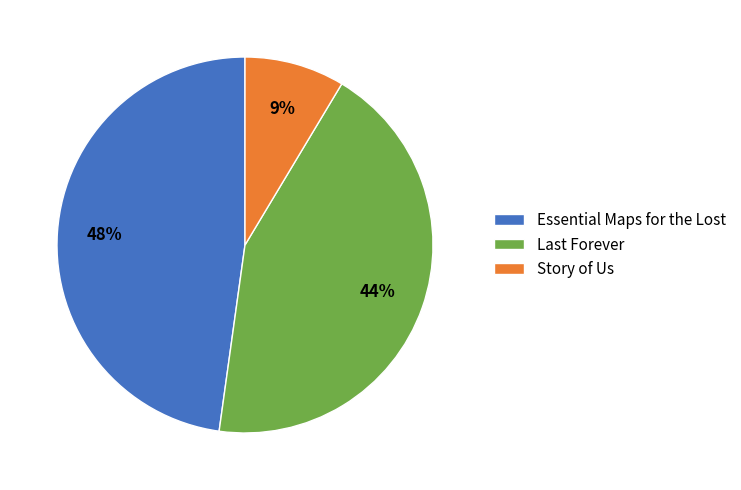

Does any single category account for the majority?

No